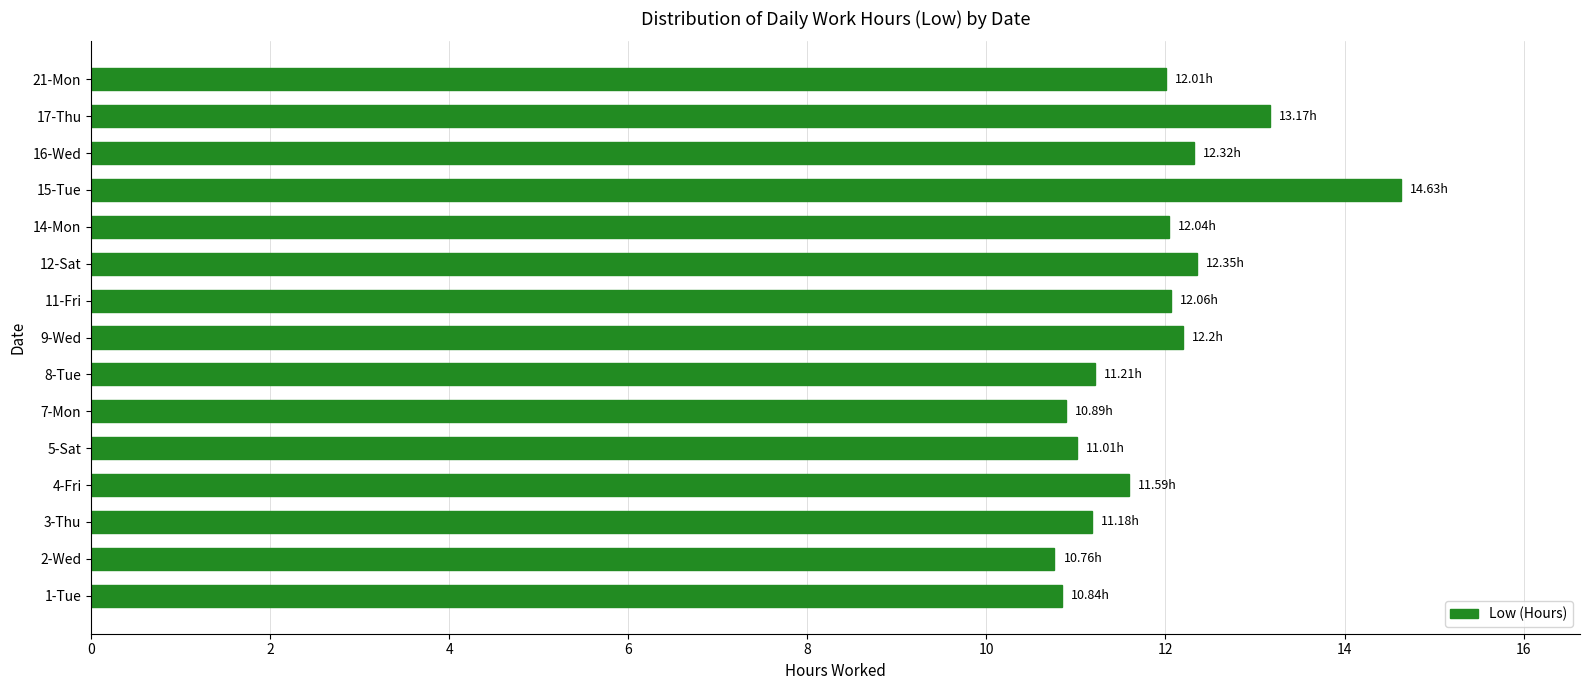

Approximately how many times larger is the value at 15-Tue compared to 1-Tue?

1.3